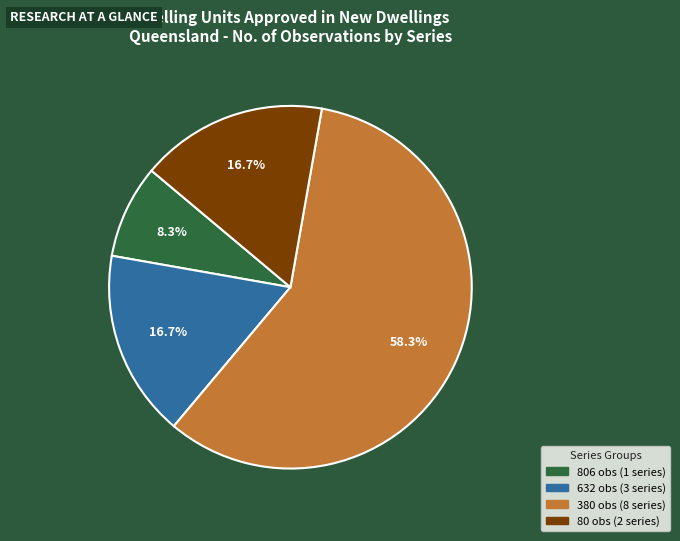

Does any single category account for the majority?

Yes